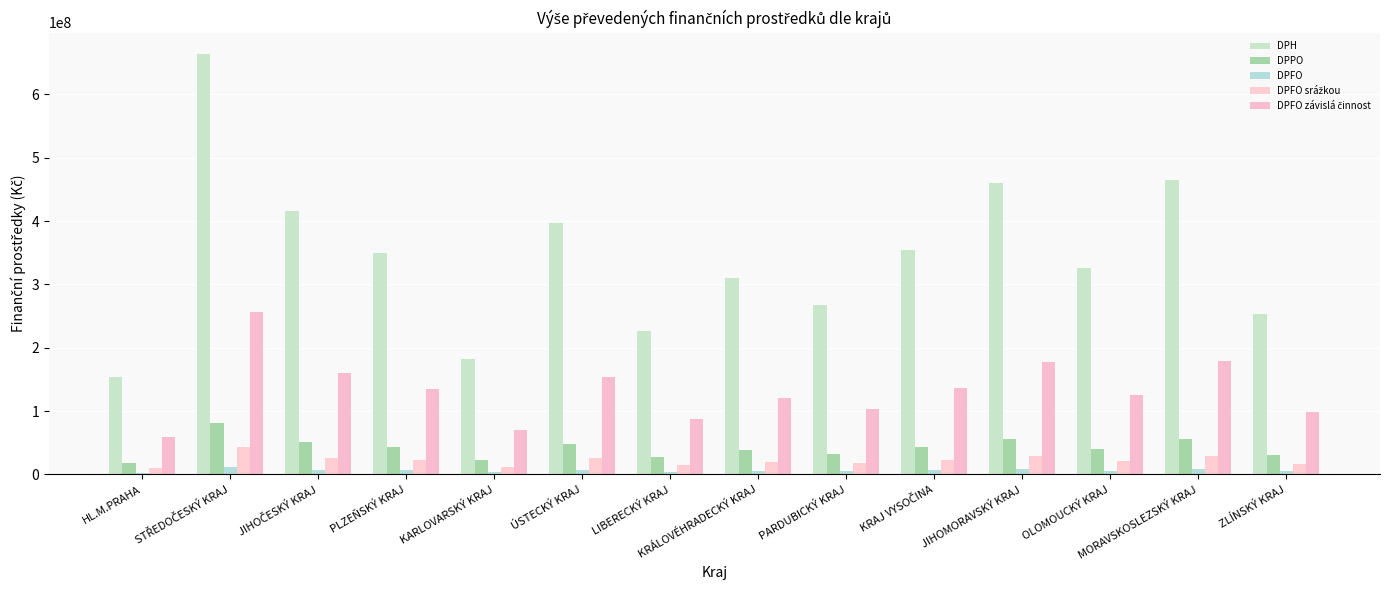

Rank the categories by DPFO srážkou value from lowest to highest.

HL.M.PRAHA, KARLOVARSKÝ KRAJ, LIBERECKÝ KRAJ, ZLÍNSKÝ KRAJ, PARDUBICKÝ KRAJ, KRÁLOVÉHRADECKÝ KRAJ, OLOMOUCKÝ KRAJ, PLZEŇSKÝ KRAJ, KRAJ VYSOČINA, ÚSTECKÝ KRAJ, JIHOČESKÝ KRAJ, JIHOMORAVSKÝ KRAJ, MORAVSKOSLEZSKÝ KRAJ, STŘEDOČESKÝ KRAJ